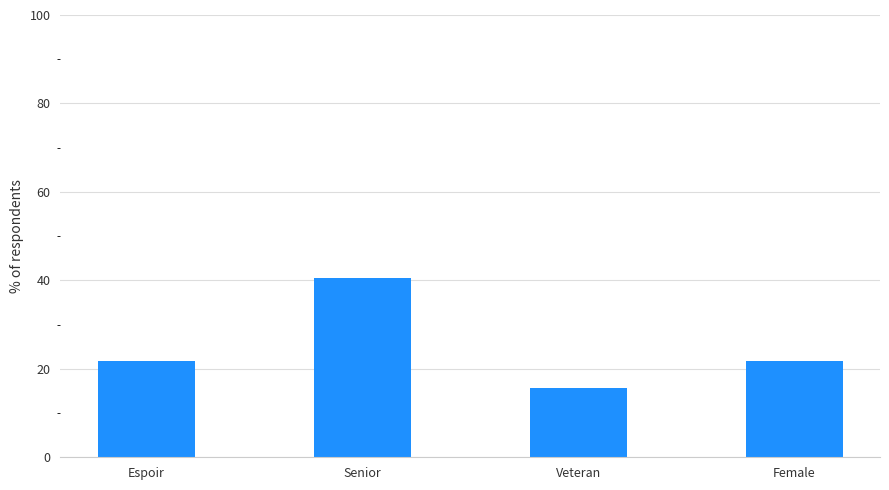

Is it true that the value at Espoir is 37.6?

False